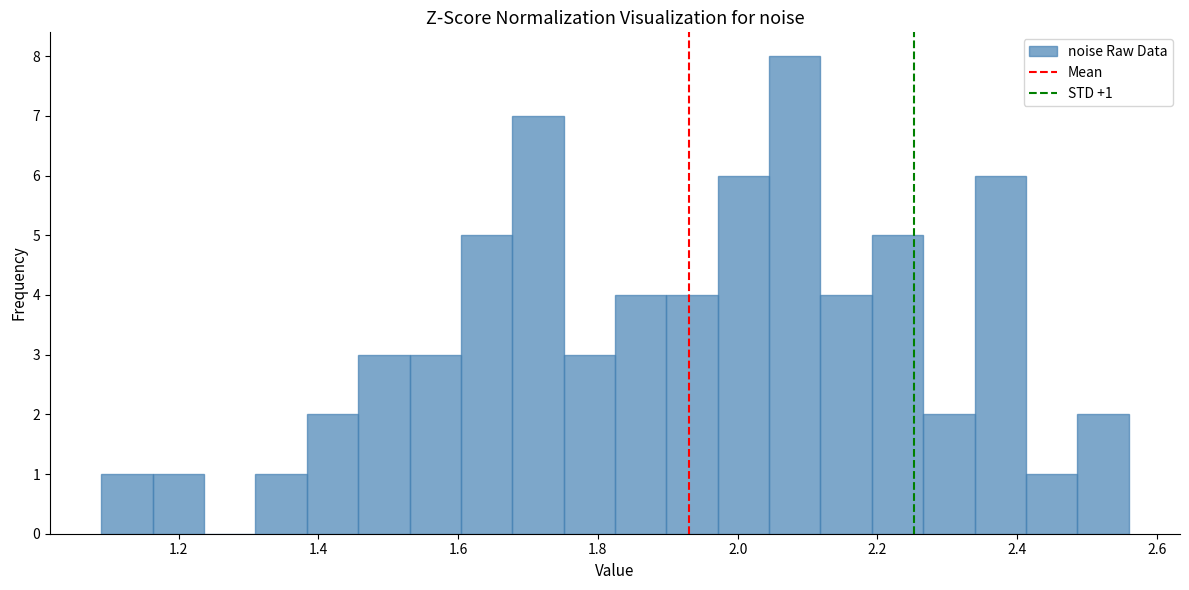

Around what value on the x-axis is the tallest bar? Give the approximate position of its centre, as read against the axis.

2.08